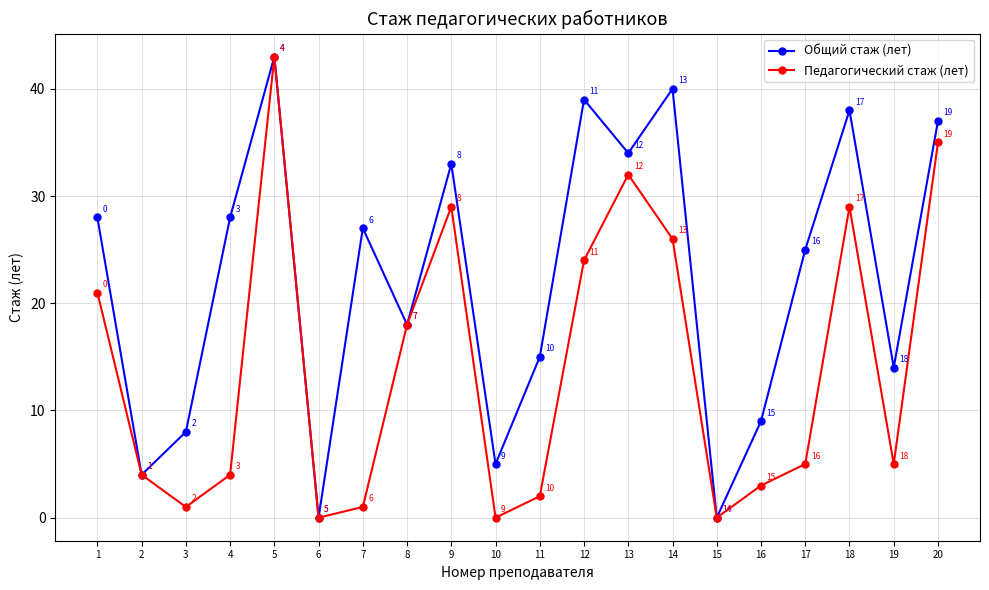

True or false: Педагогический стаж (лет) has a value of 44 at 18.

False